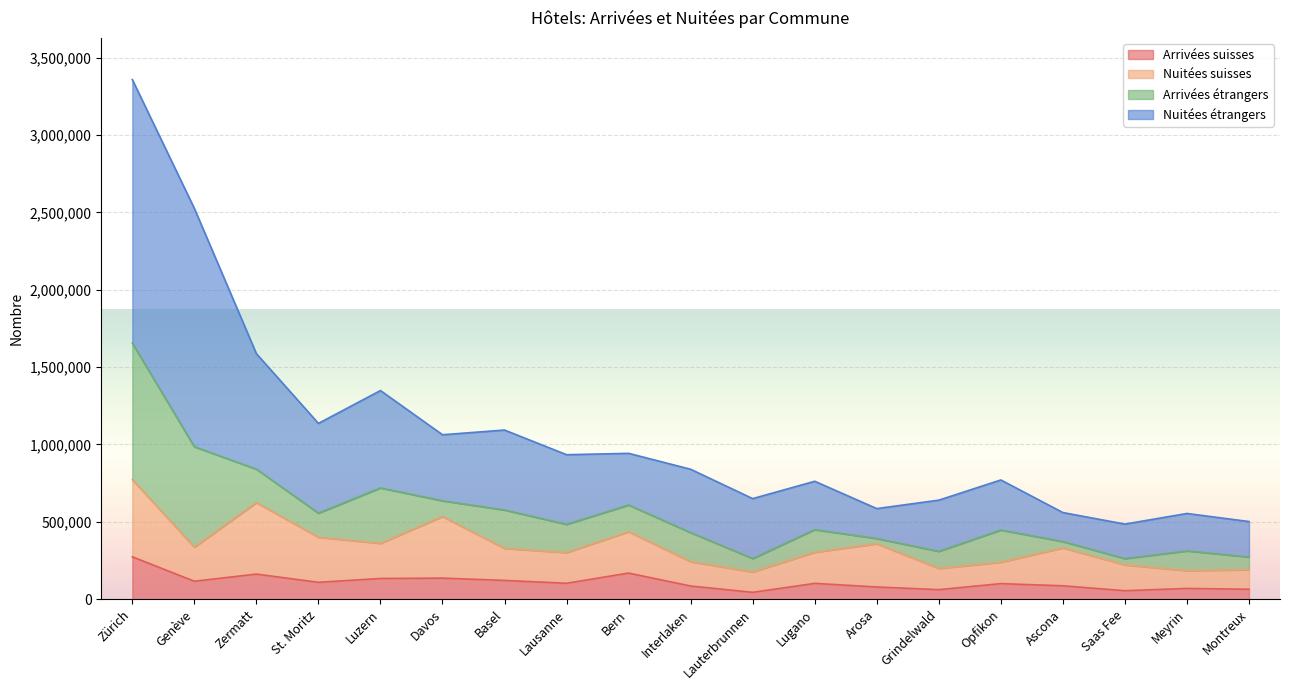

Where does the Nuitées suisses series first go above 328322?

Zürich